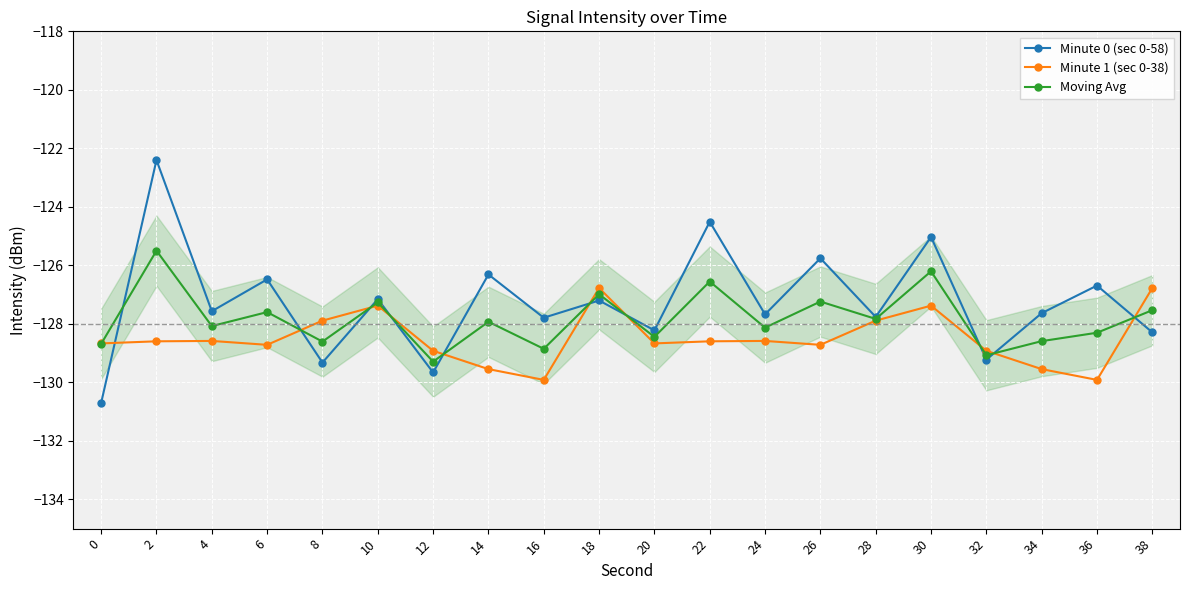

The Minute 0 (sec 0-58) series shows -129.2 at 32. True or false?

True